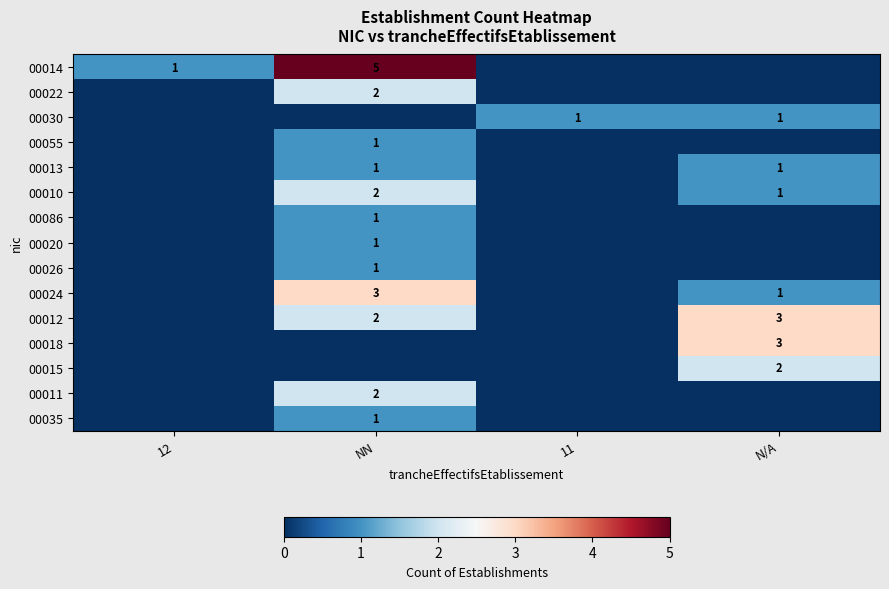

The value of 00011 at NN is 1. True or false?

False